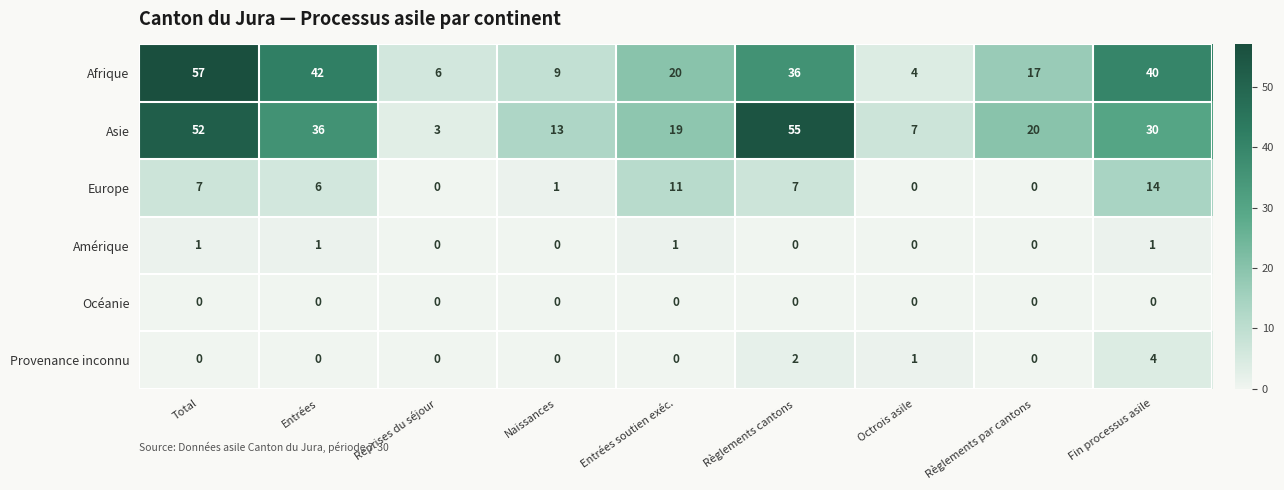

At which label is Provenance inconnu closest to 2?

Règlements cantons